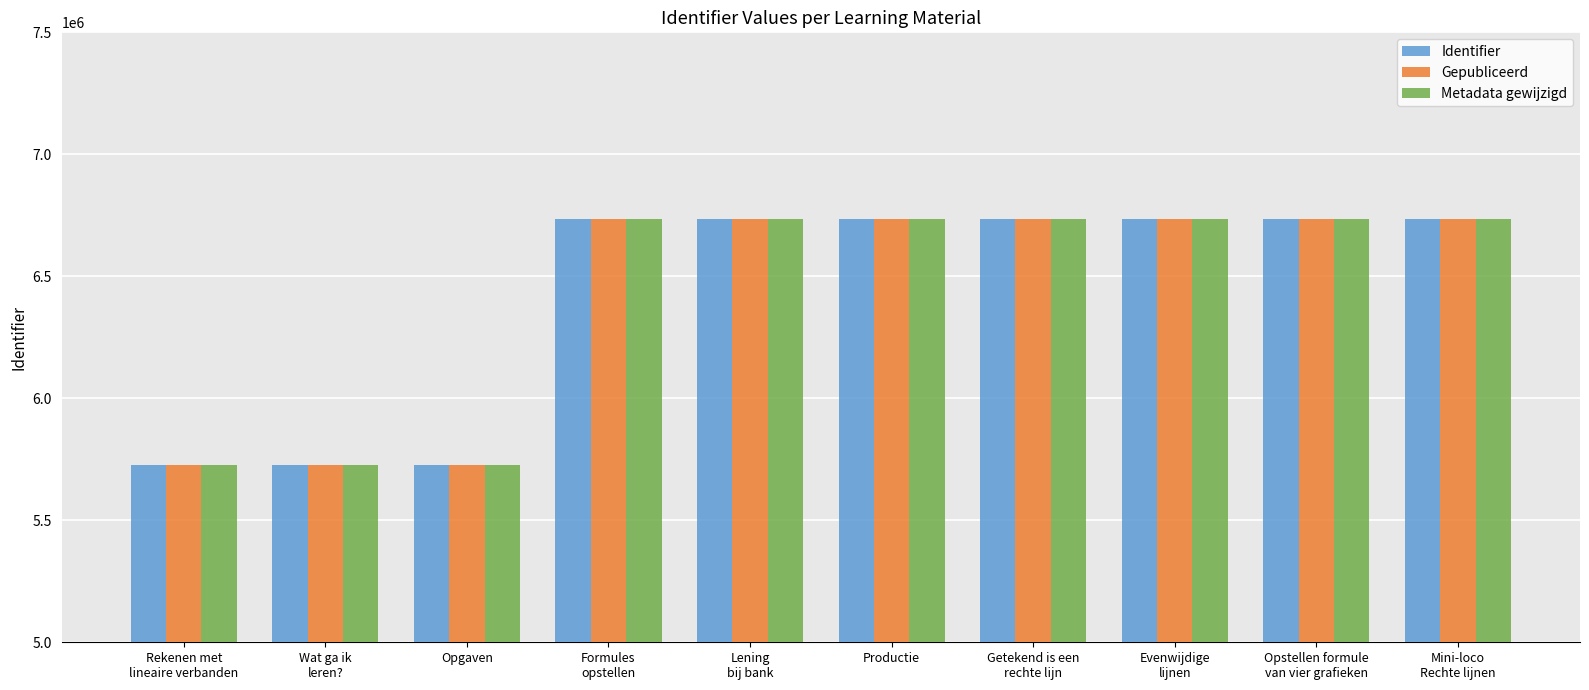

How many bars are there in total?

30